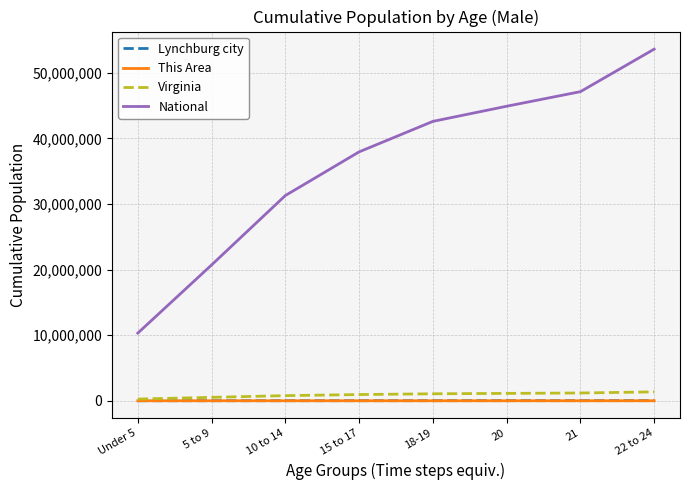

What is the difference between the highest and lowest values at 21?

47123205